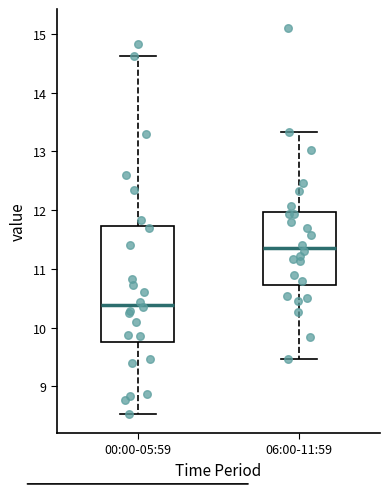

Which box has the lowest median line?

00:00-05:59